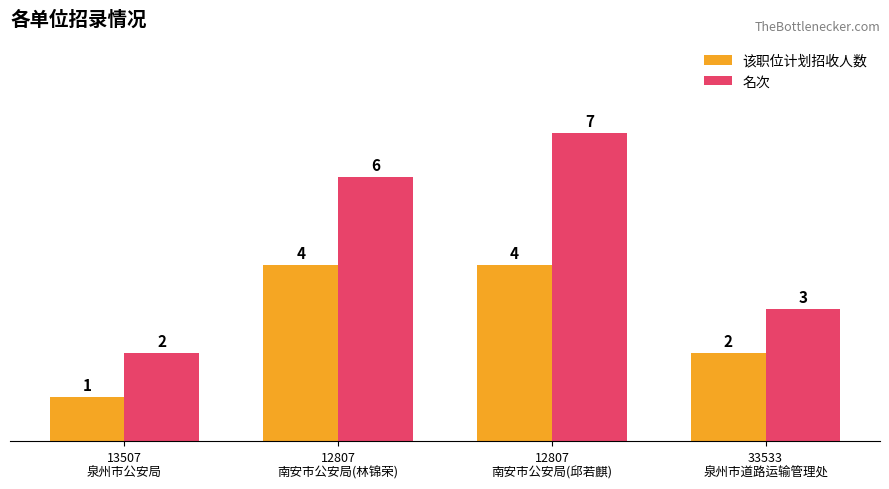

Reading left to right, what are all the values shown in this chart?

该职位计划招收人数: 1	4	4	2
名次: 2	6	7	3